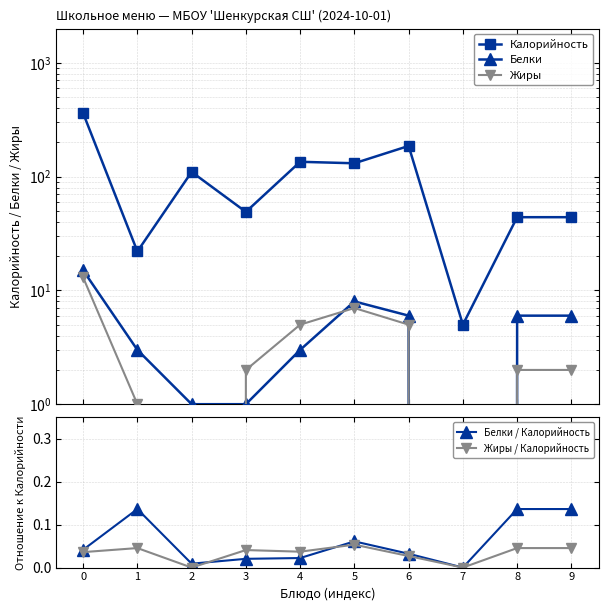

What is the difference between the highest and lowest values at 9?

44.0